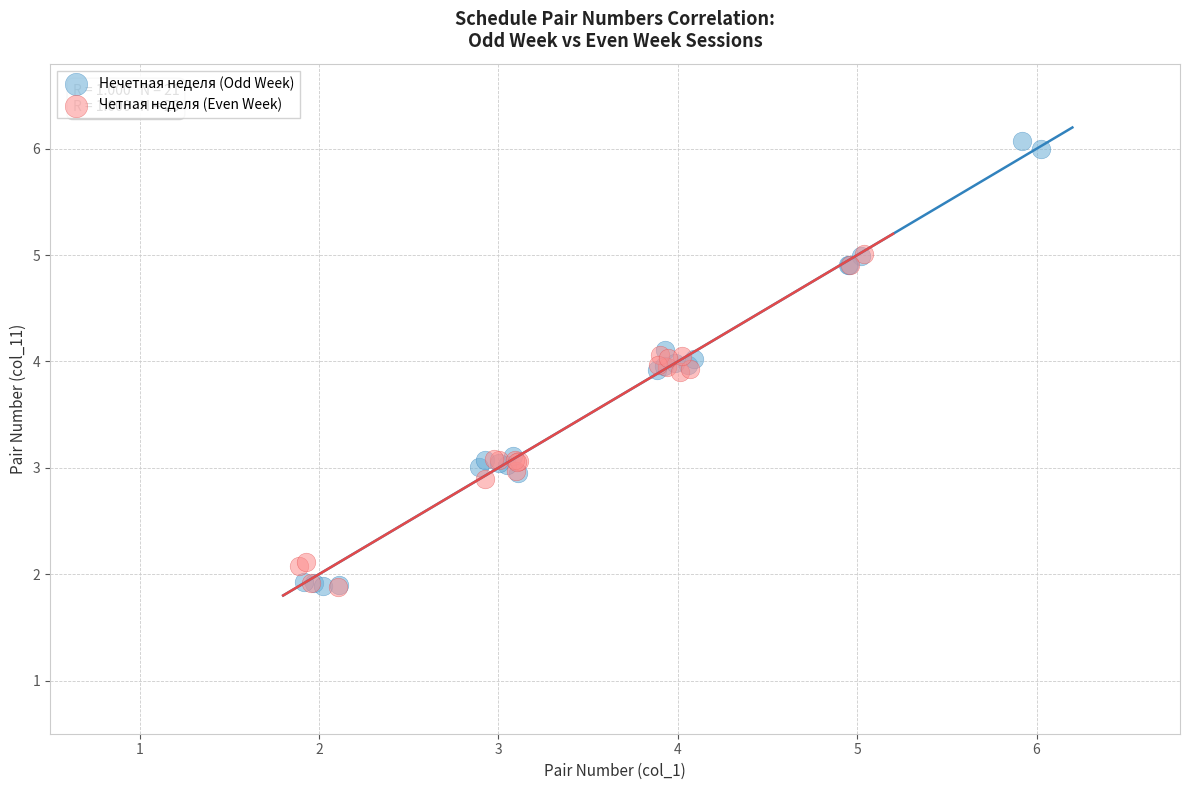

Which series reaches the maximum Y coordinate?

Нечетная неделя (Odd Week)